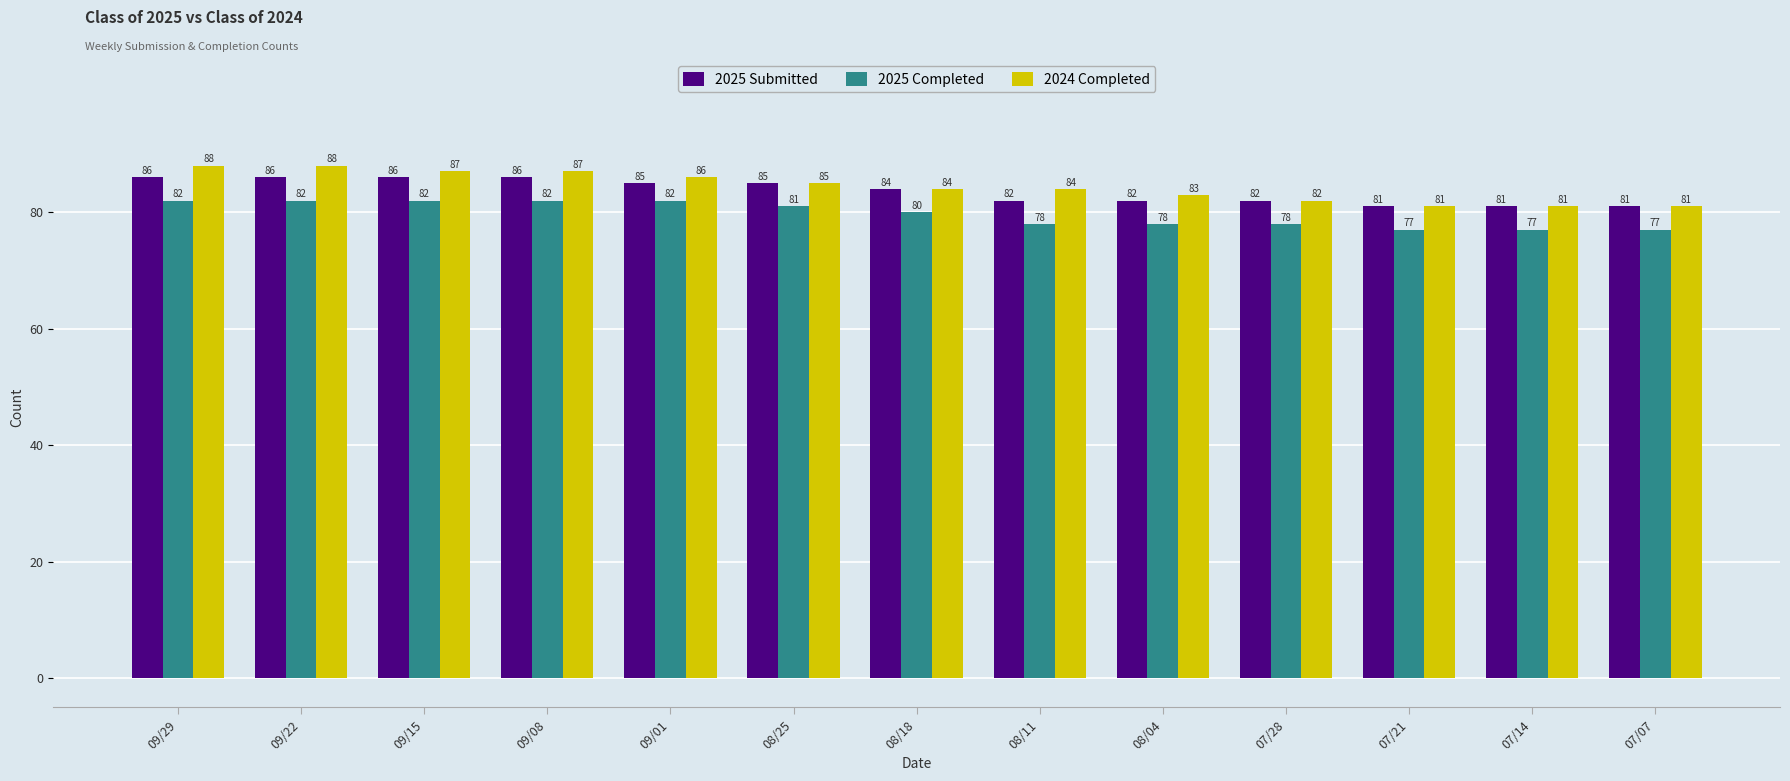

Reading right to left, extract all data points from this chart.

2025 Submitted: 81	81	81	82	82	82	84	85	85	86	86	86	86
2025 Completed: 77	77	77	78	78	78	80	81	82	82	82	82	82
2024 Completed: 81	81	81	82	83	84	84	85	86	87	87	88	88